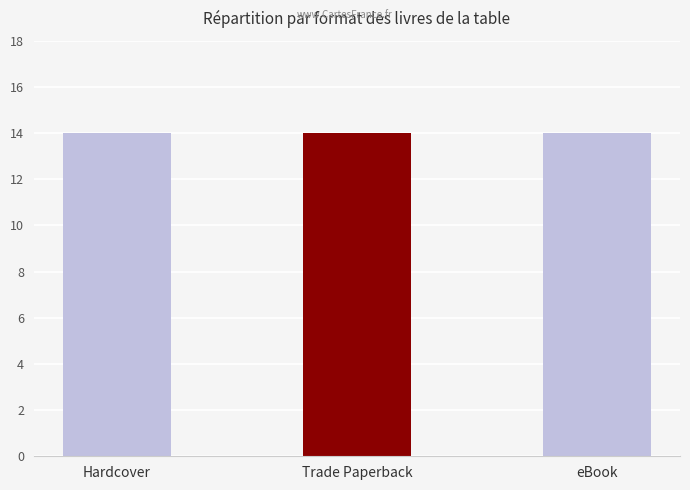

The value at Trade Paperback is 18. True or false?

False